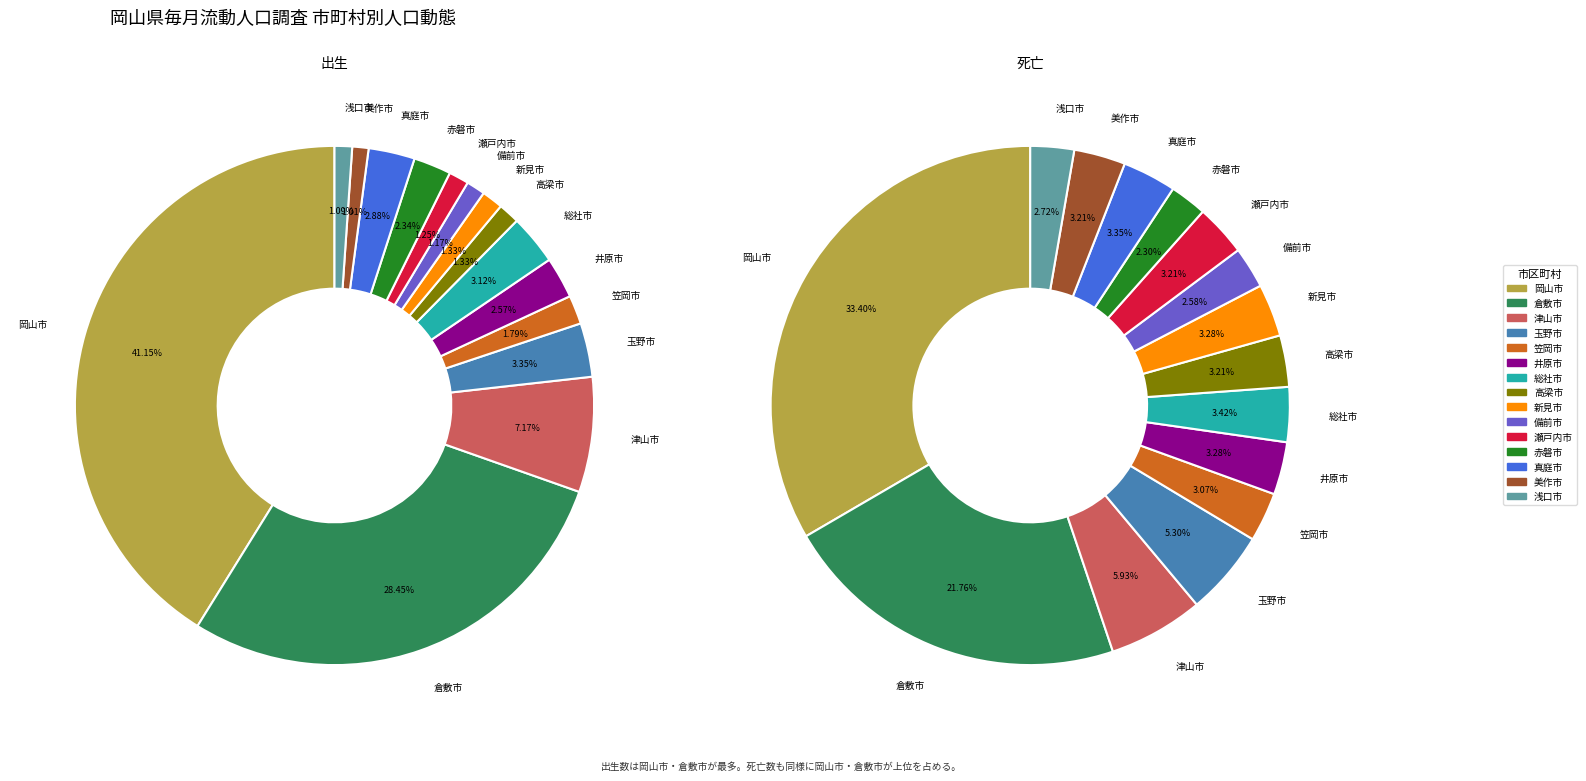

To the nearest percent, what portion does 瀬戸内市 represent?

1%